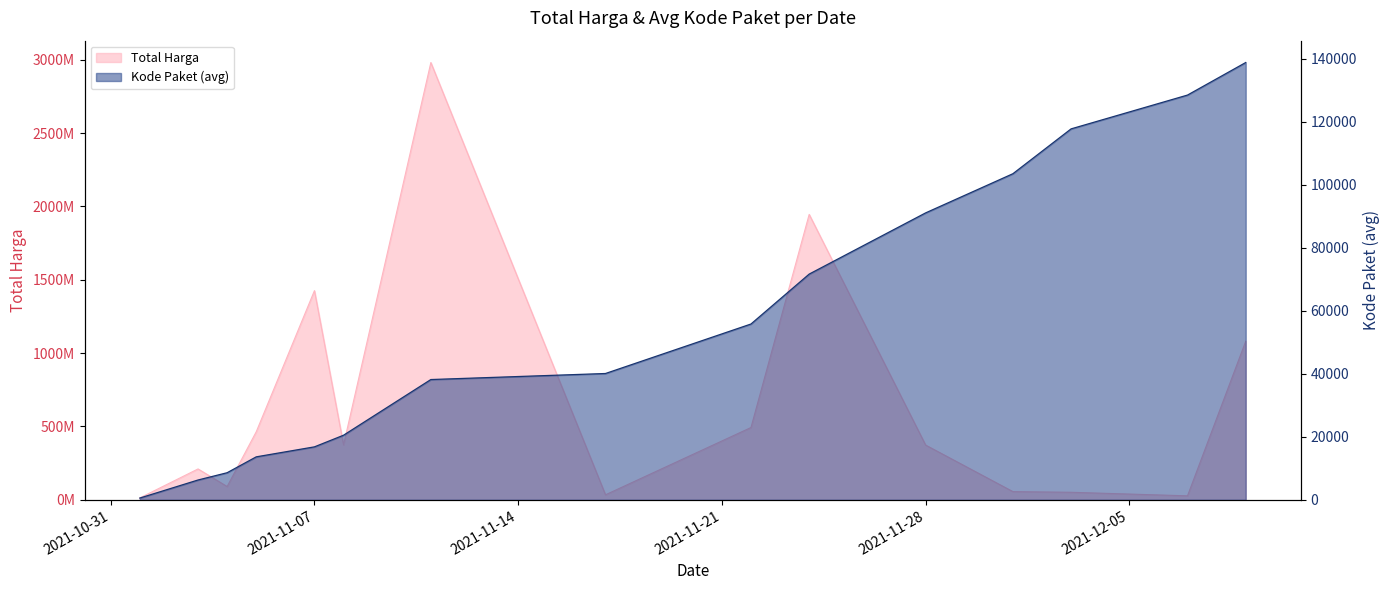

The value of Total Harga at 2021-11-04 is 90672075. True or false?

True